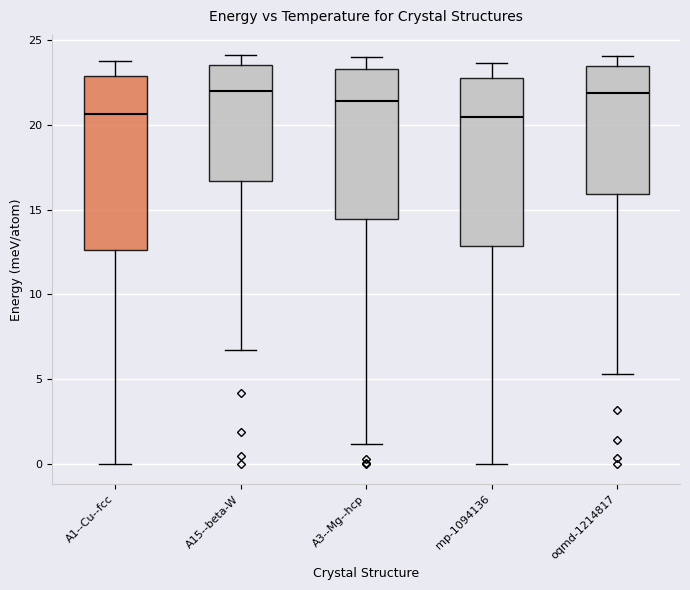

Where does the upper whisker of the box for oqmd-1214817 end on the y-axis? The values are not printed on the chart, so give them approximately, as read against the axis.

24.0